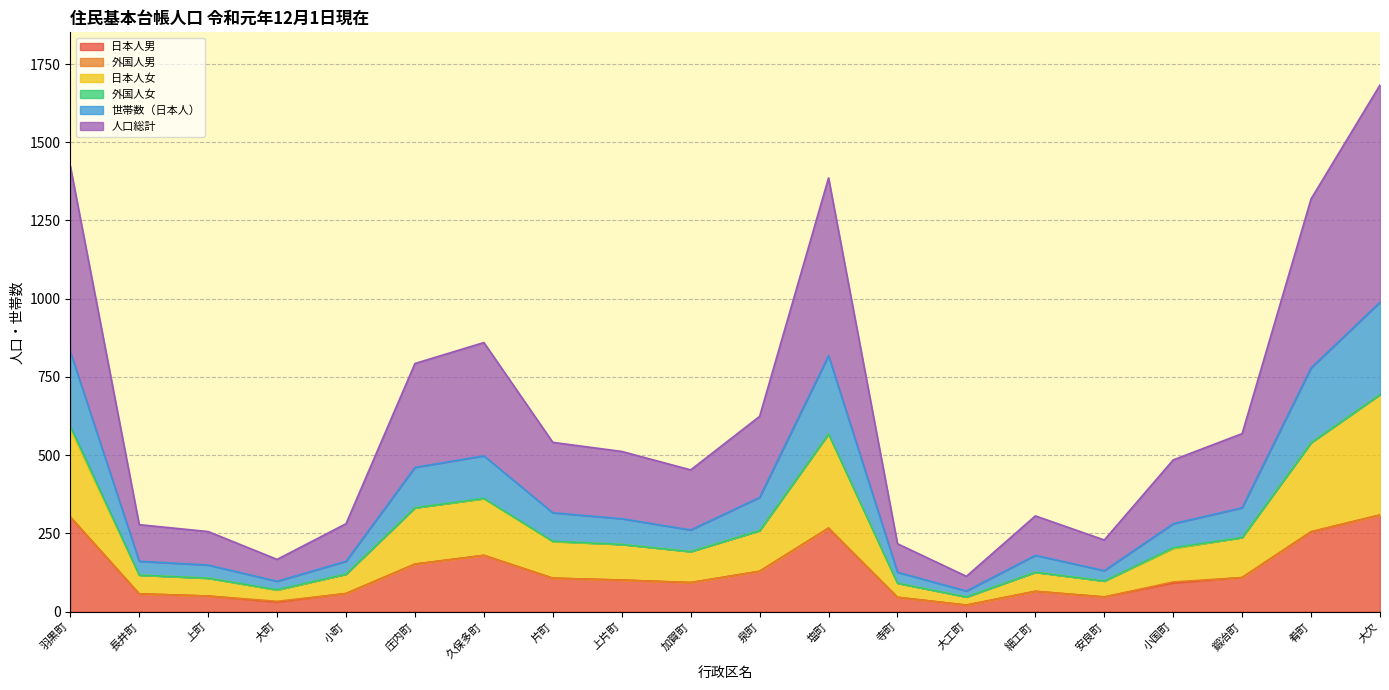

Which category has the lowest value across all series?

大工町